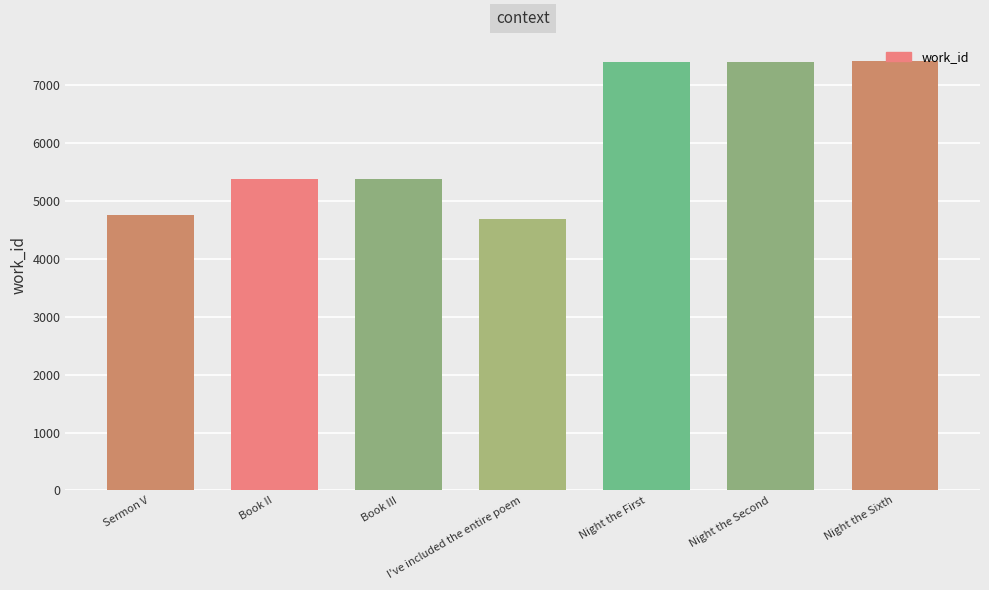

What is the change in value from I've included the entire poem to Night the Second?

+2715